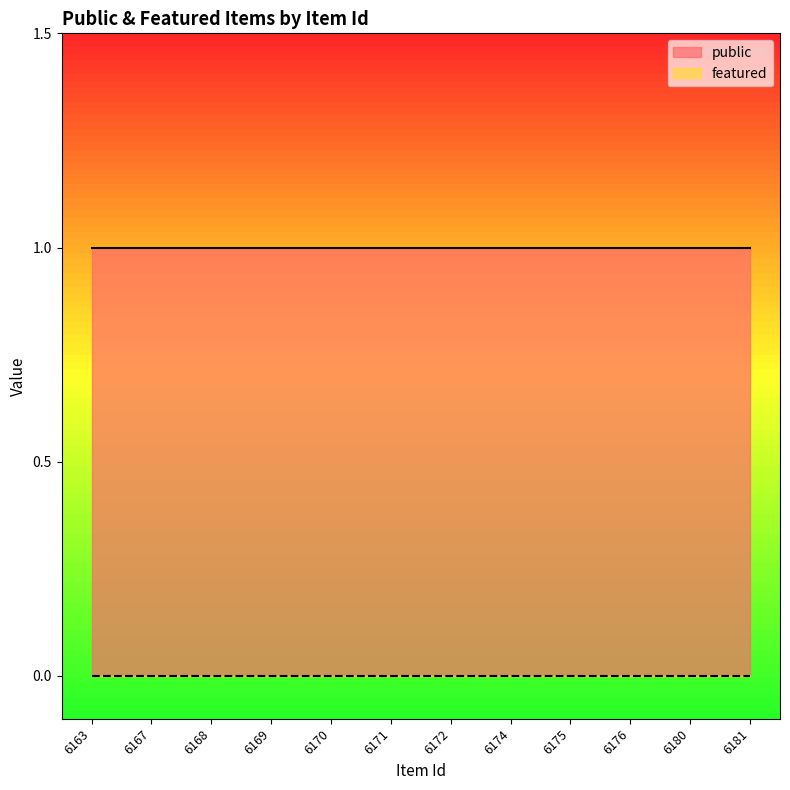

Reading right to left, extract all data points from this chart.

public: 1	1	1	1	1	1	1	1	1	1	1	1
featured: 0	0	0	0	0	0	0	0	0	0	0	0